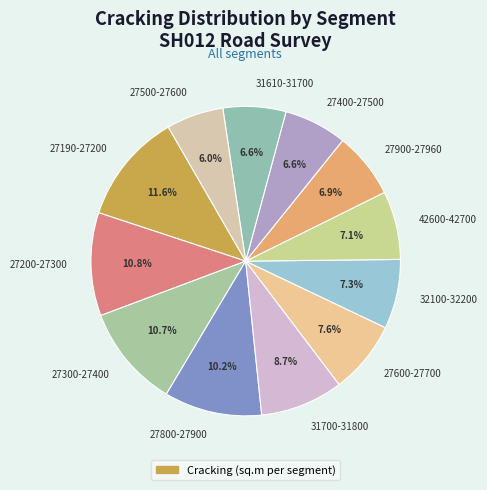

Which slice is the smallest?

27500-27600